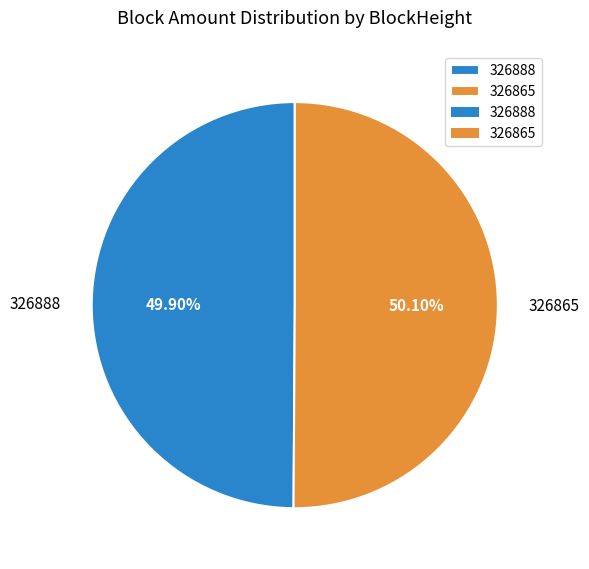

To the nearest percent, what is the average slice percentage?

50%